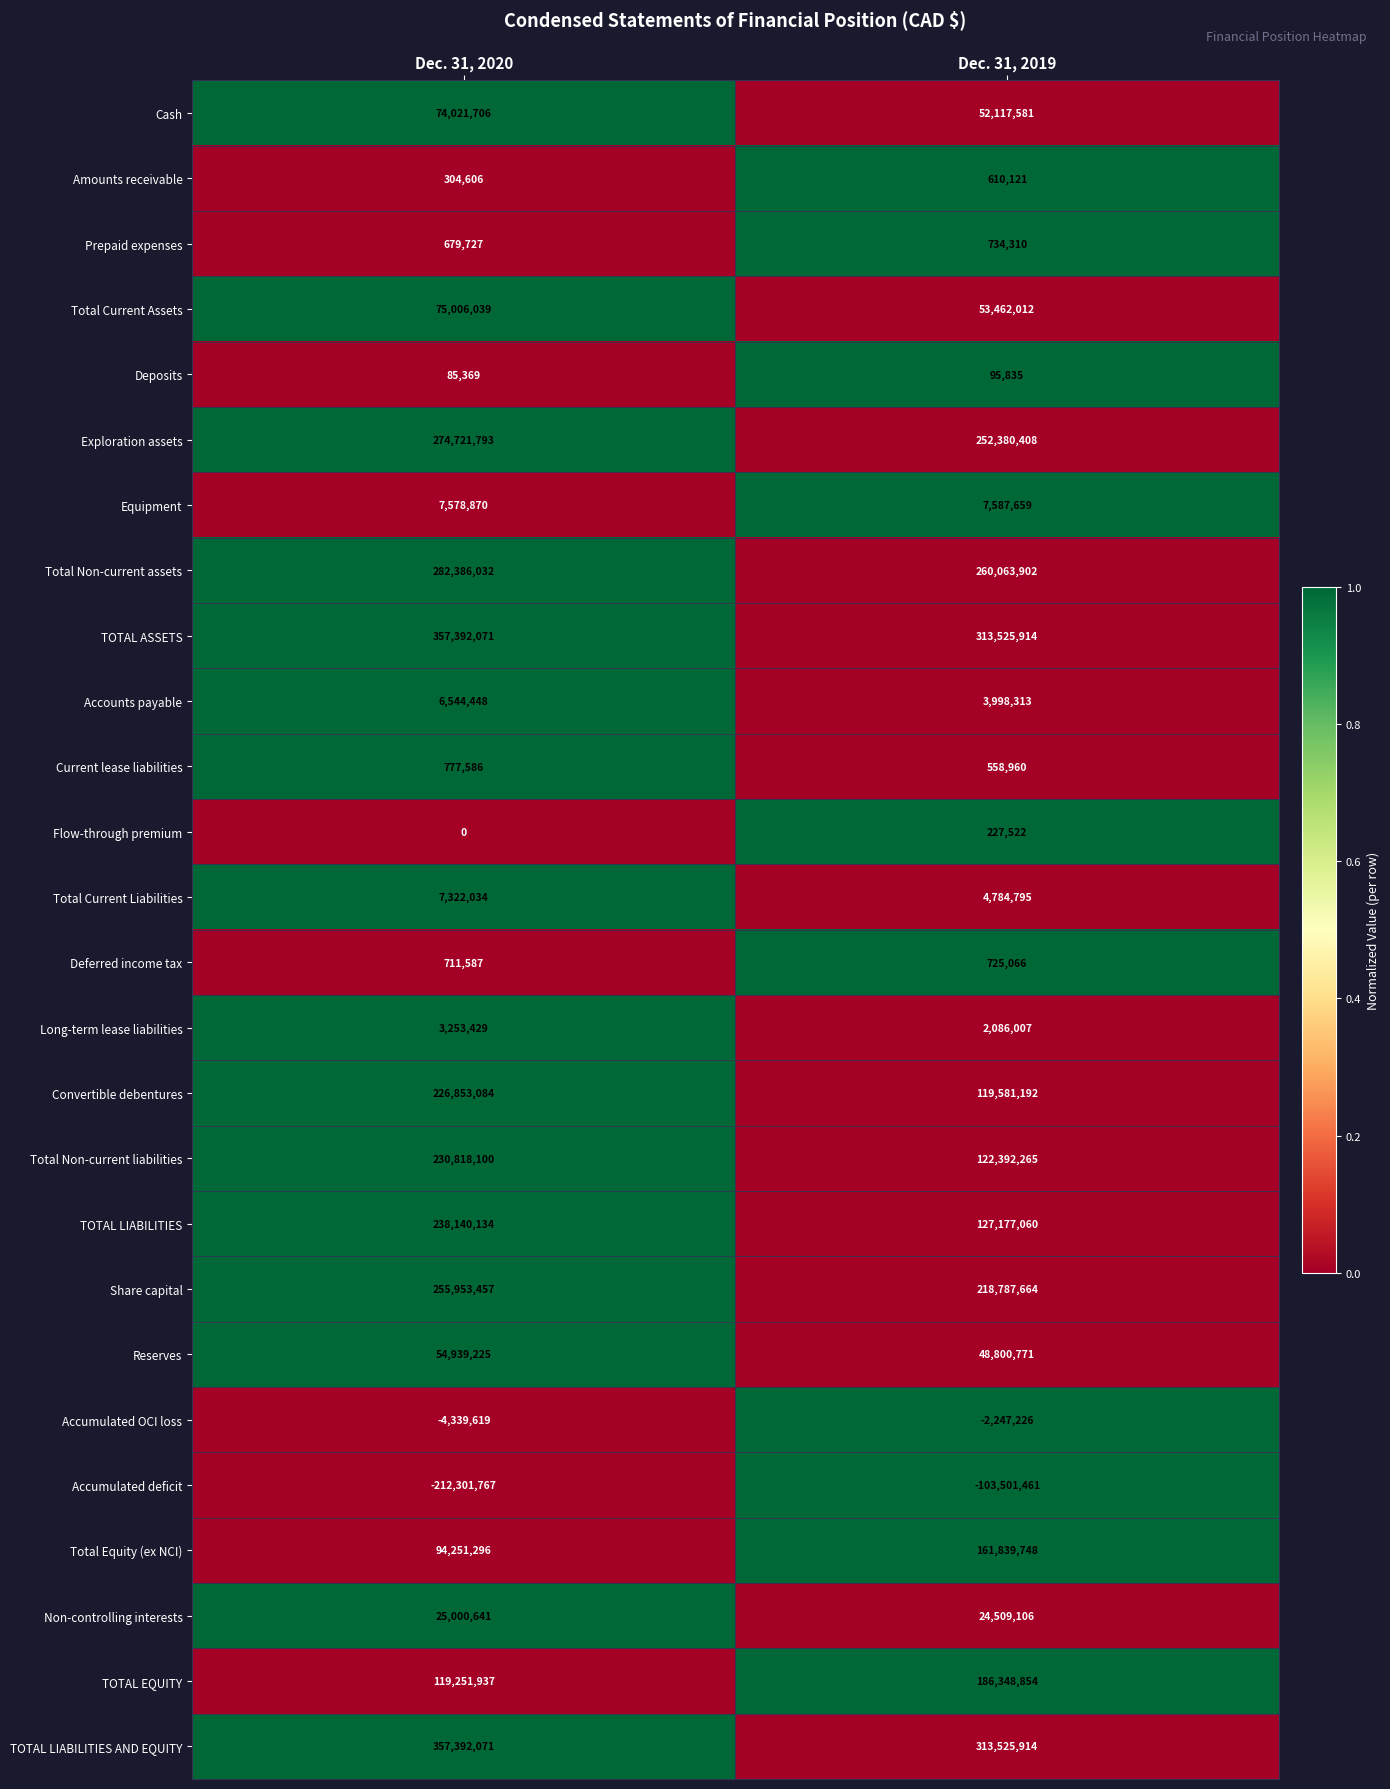

What is the difference between the Amounts receivable values at Dec. 31, 2020 and Dec. 31, 2019?

305515